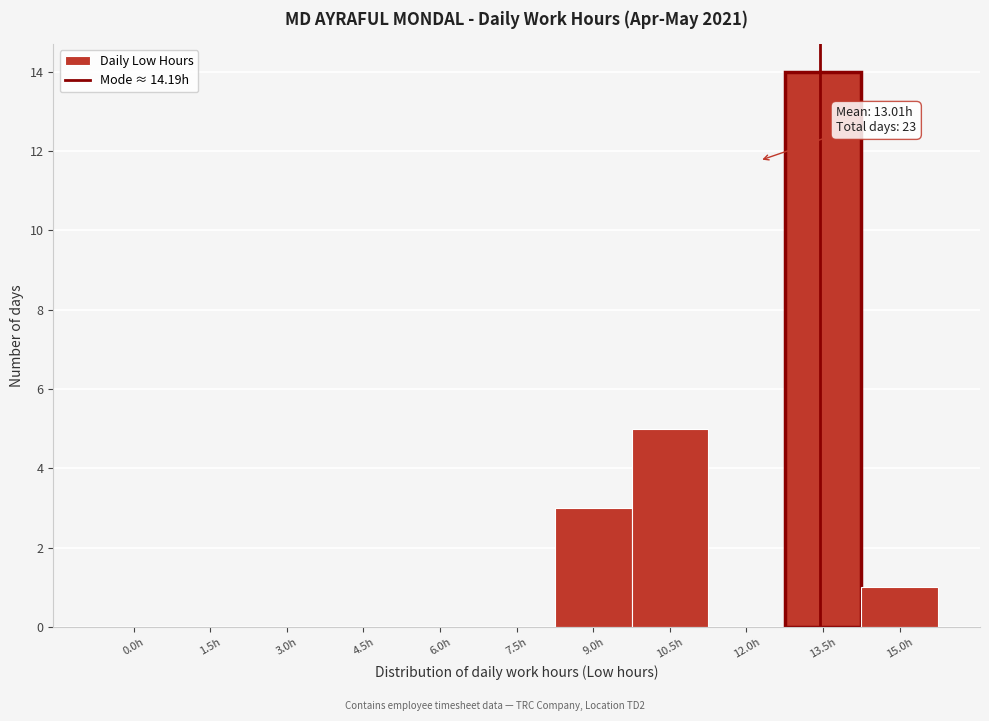

Reading left to right, what are all the values shown in this chart?

0.0h=0	1.5h=0	3.0h=0	4.5h=0	6.0h=0	7.5h=0	9.0h=3	10.5h=5	12.0h=0	13.5h=14	15.0h=1